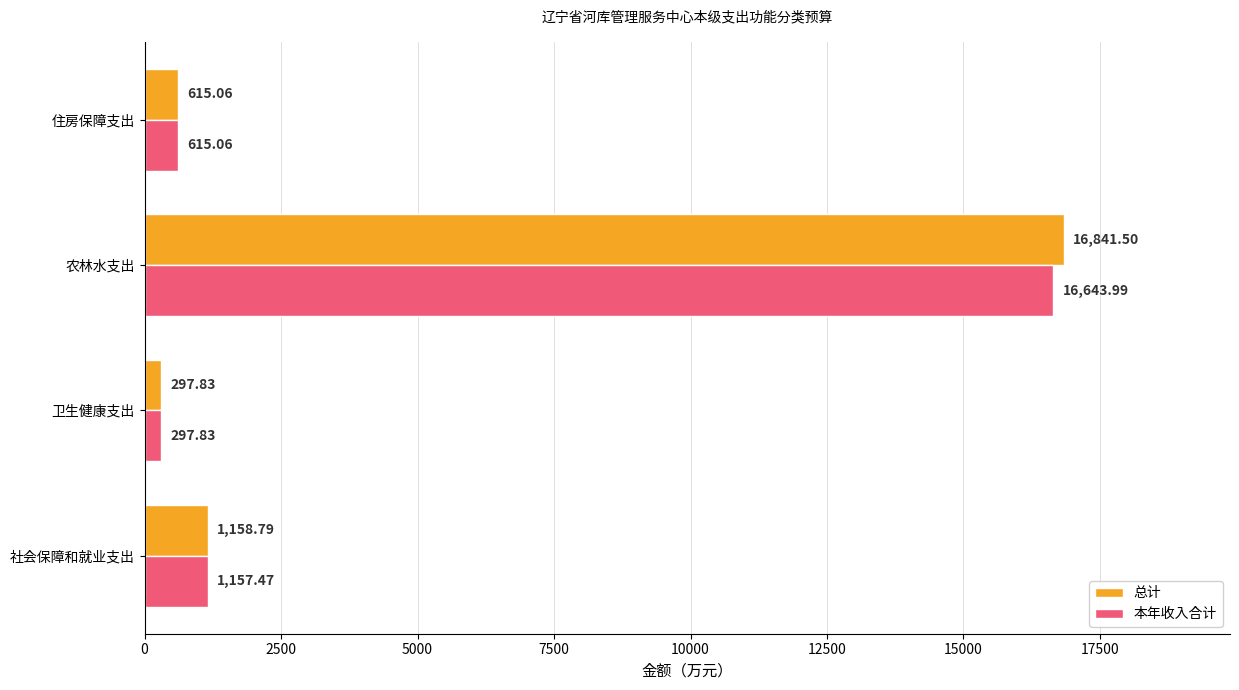

Where is 本年收入合计 nearest to the value 8470?

社会保障和就业支出